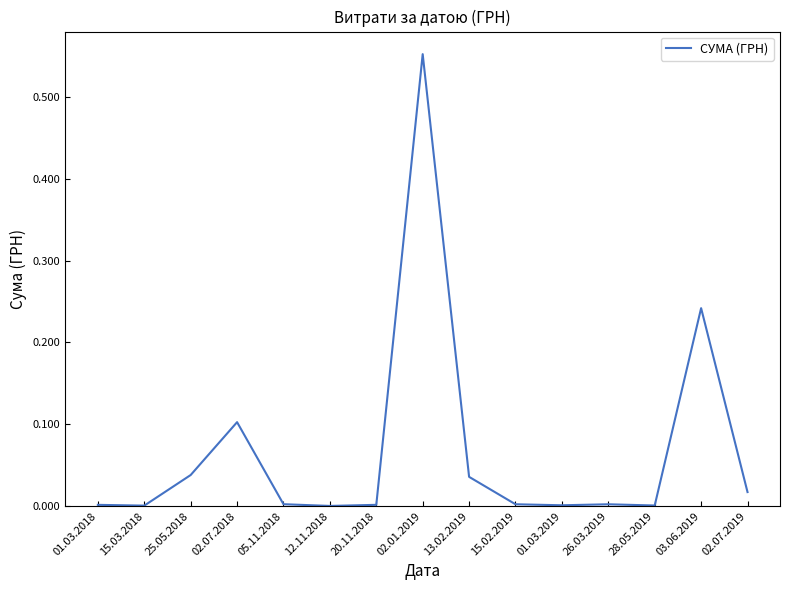

True or false: the data shows 0.0 at 15.02.2019.

True